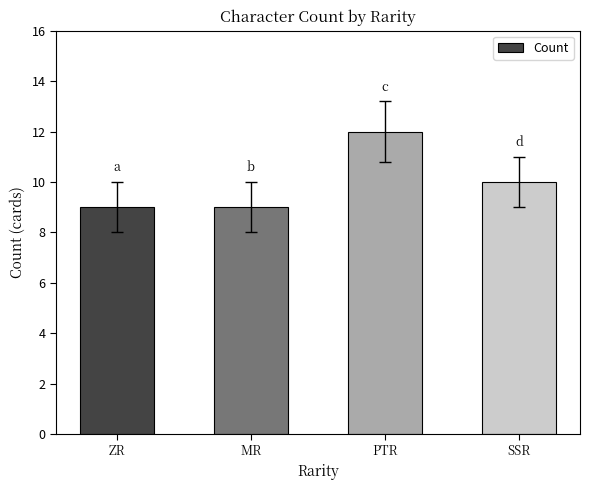

Approximately how many times larger is the value at PTR compared to MR?

1.3